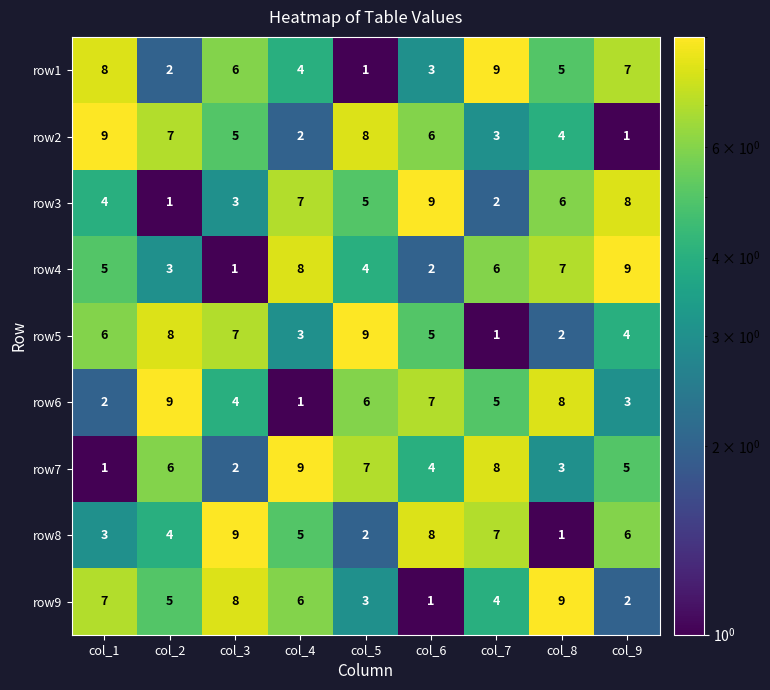

Is the value of row2 at col_4 greater than the value of row4 at col_4?

No